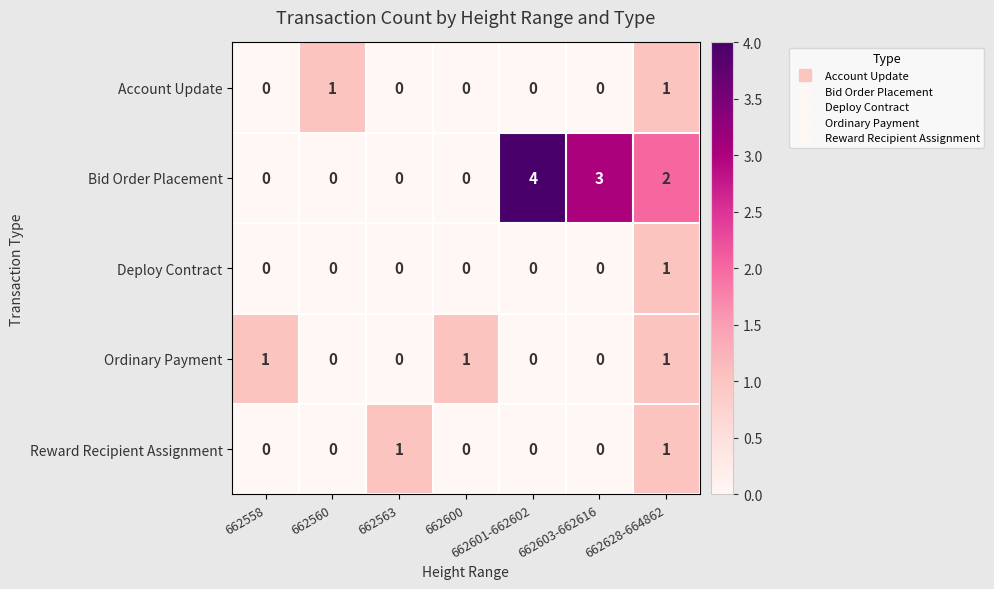

Between 662558 and 662601-662602, which series saw the biggest shift?

Bid Order Placement